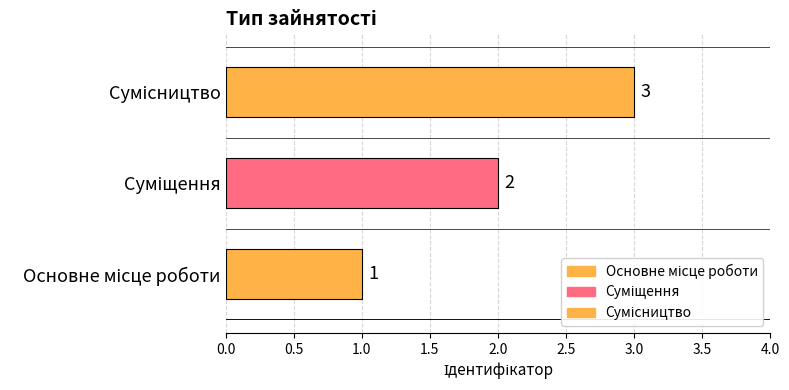

What value does the data have at Основне місце роботи?

1